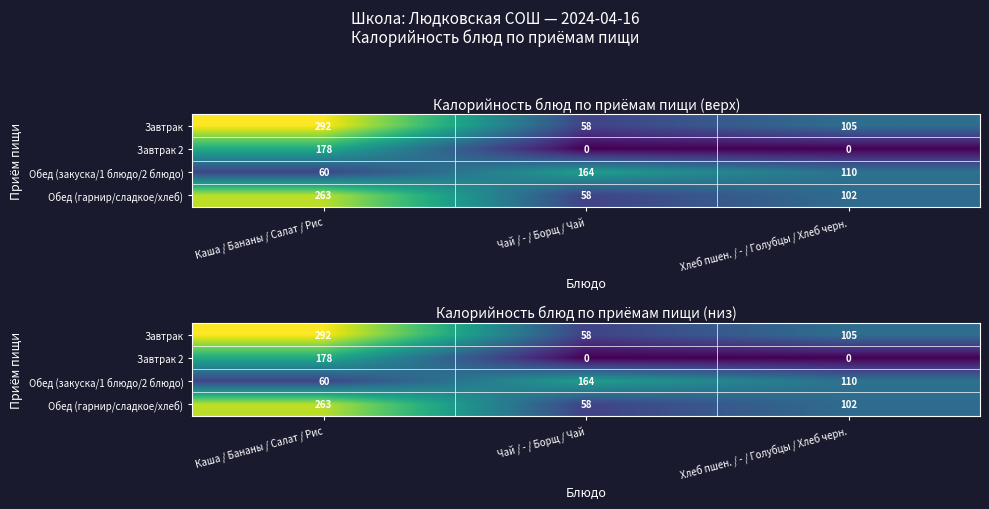

At which label does Завтрак 2 reach its peak?

Каша / Бананы / Салат / Рис